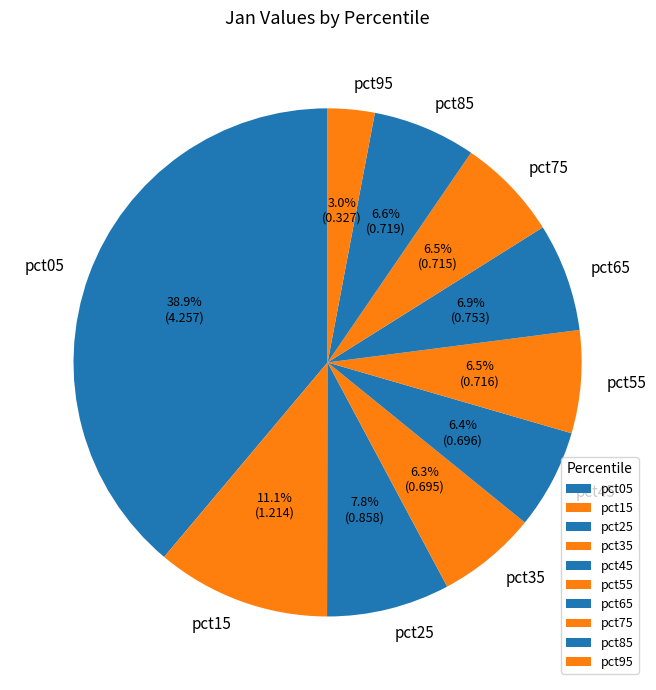

Combined, do pct15 and pct45 account for over 50%?

No